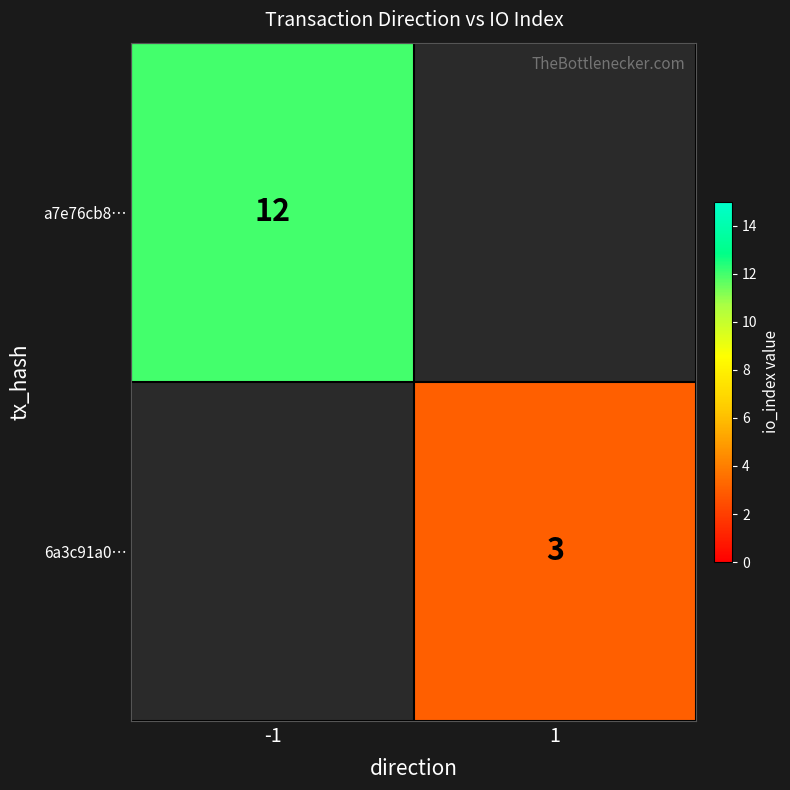

What is the maximum value shown in the chart?

12.0